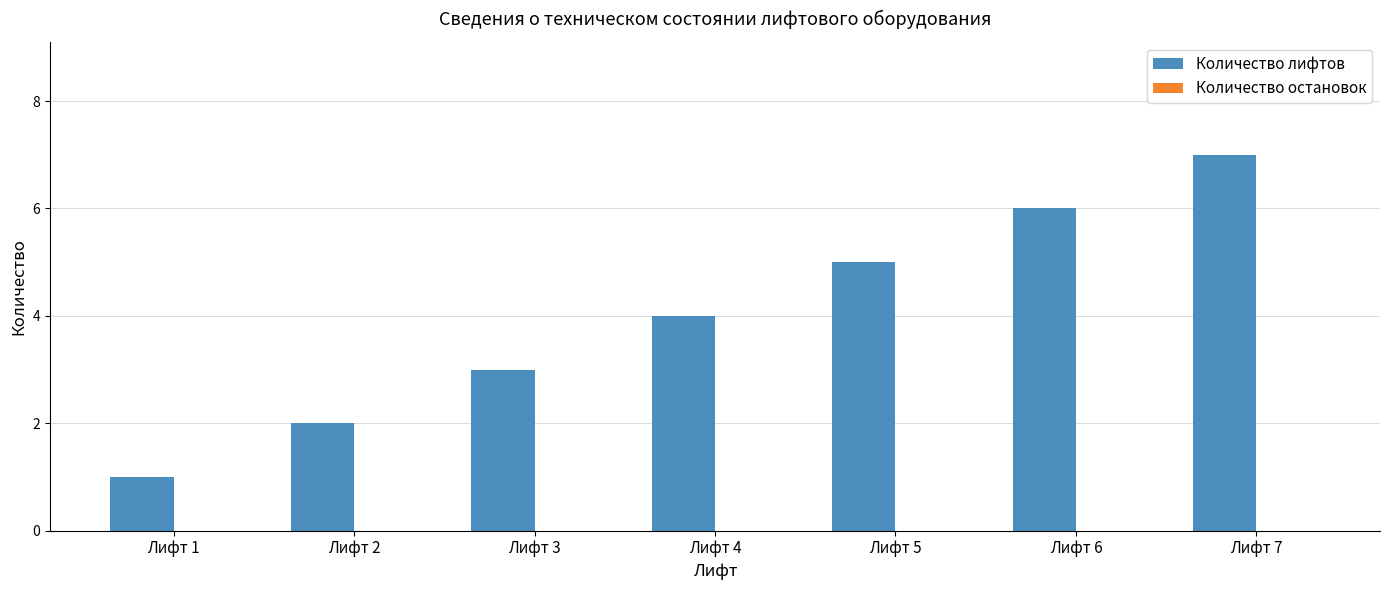

What is the maximum value shown in the chart?

7